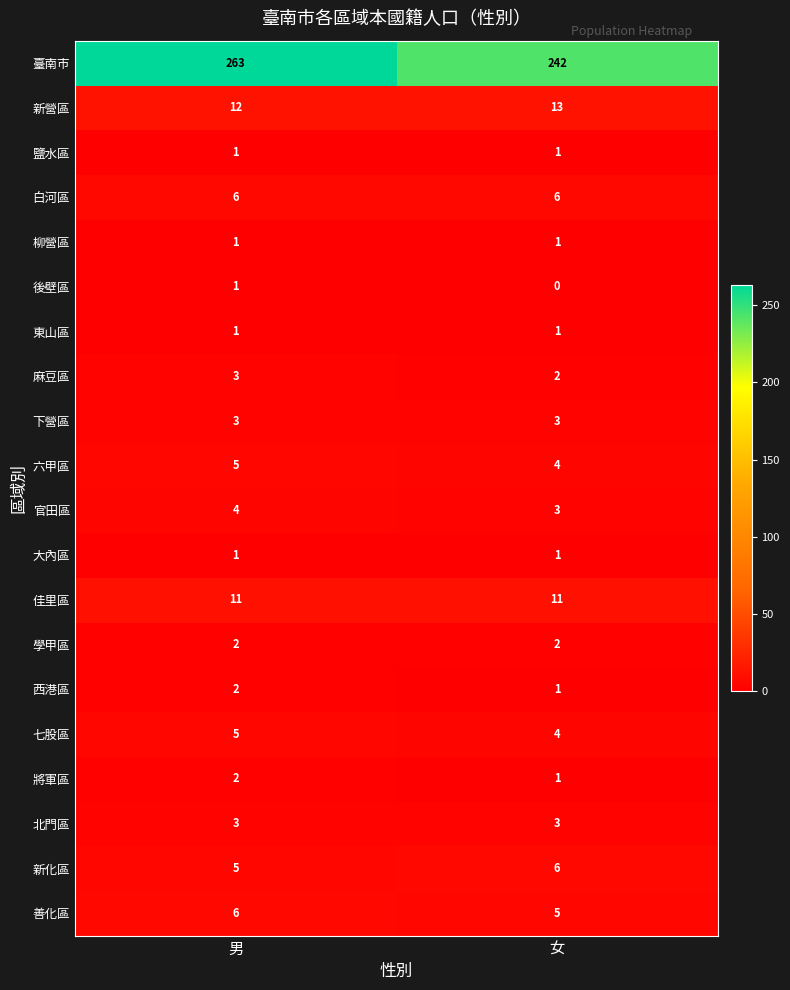

What is the total value across all series at 男?

337